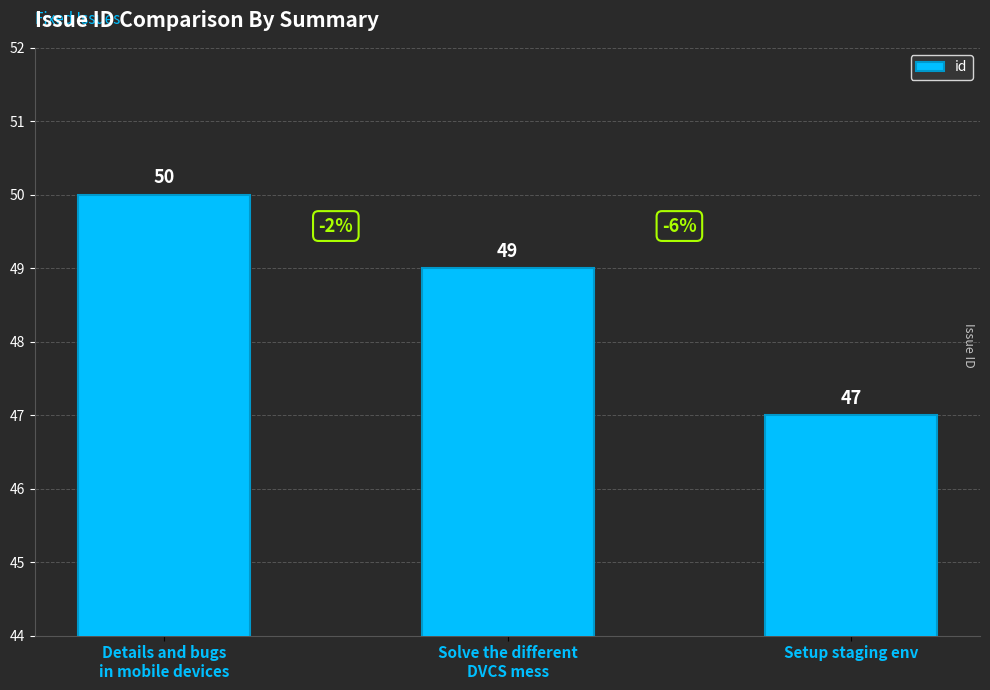

Count the values in the range 47 to 50.

3